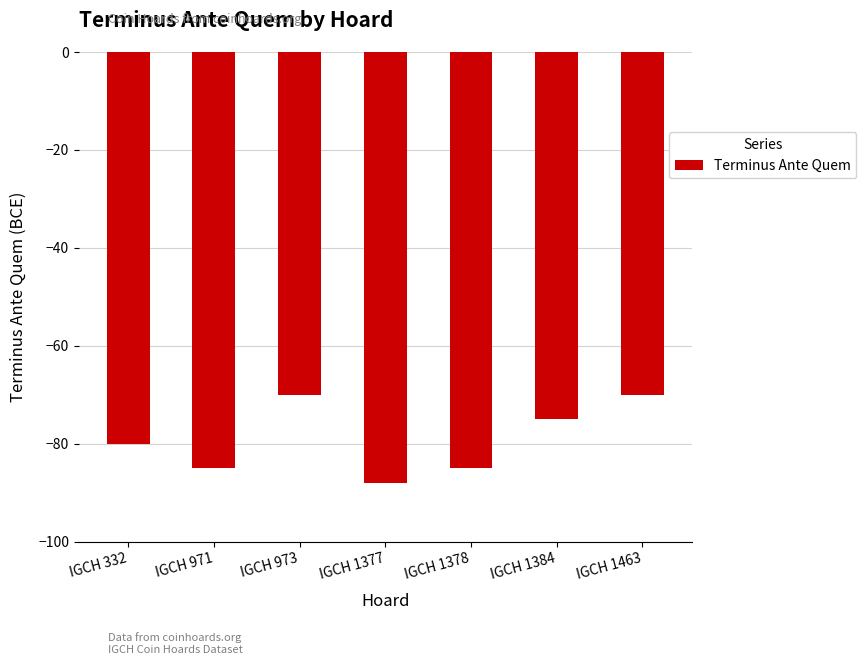

What is the change in value from IGCH 1377 to IGCH 1384?

+13